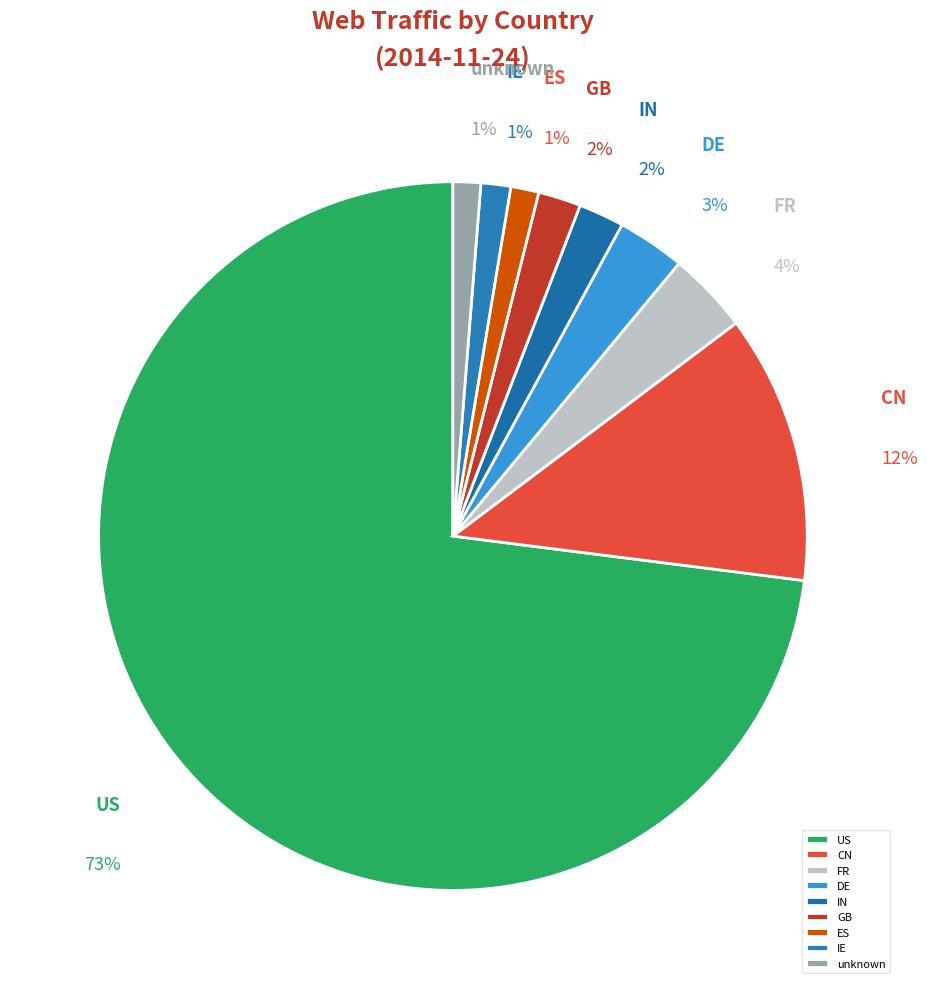

What is the largest slice in the pie chart?

US